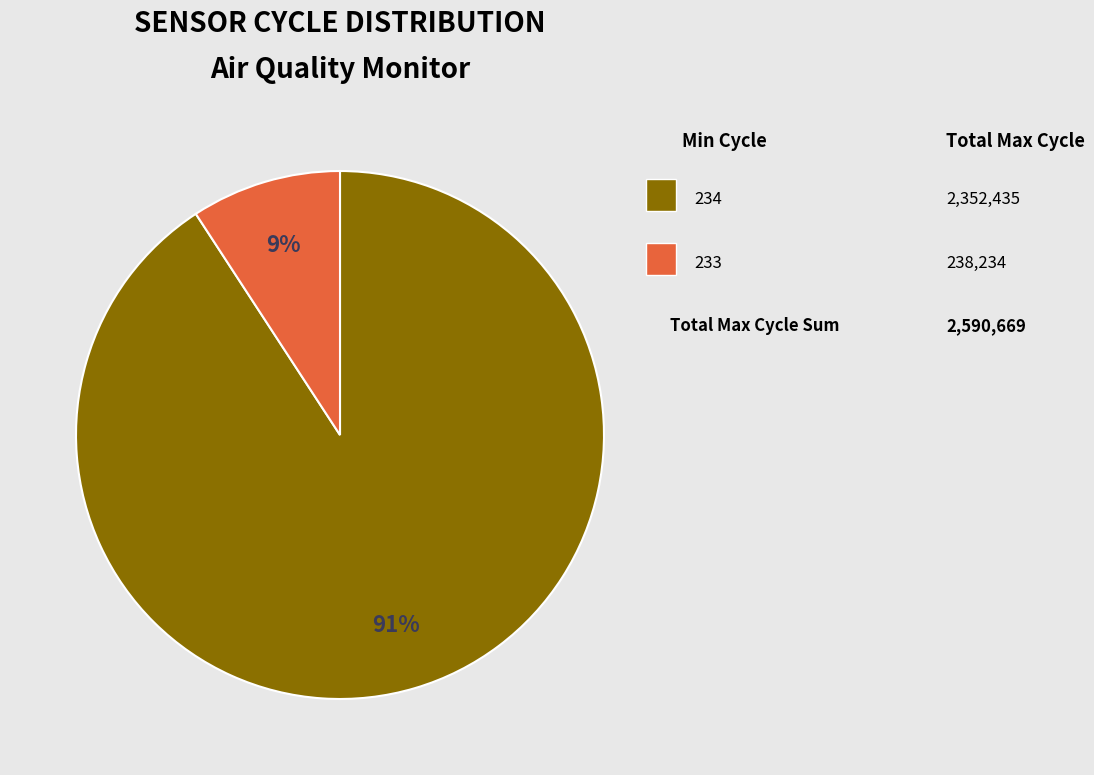

To the nearest percent, what is the average slice percentage?

50%